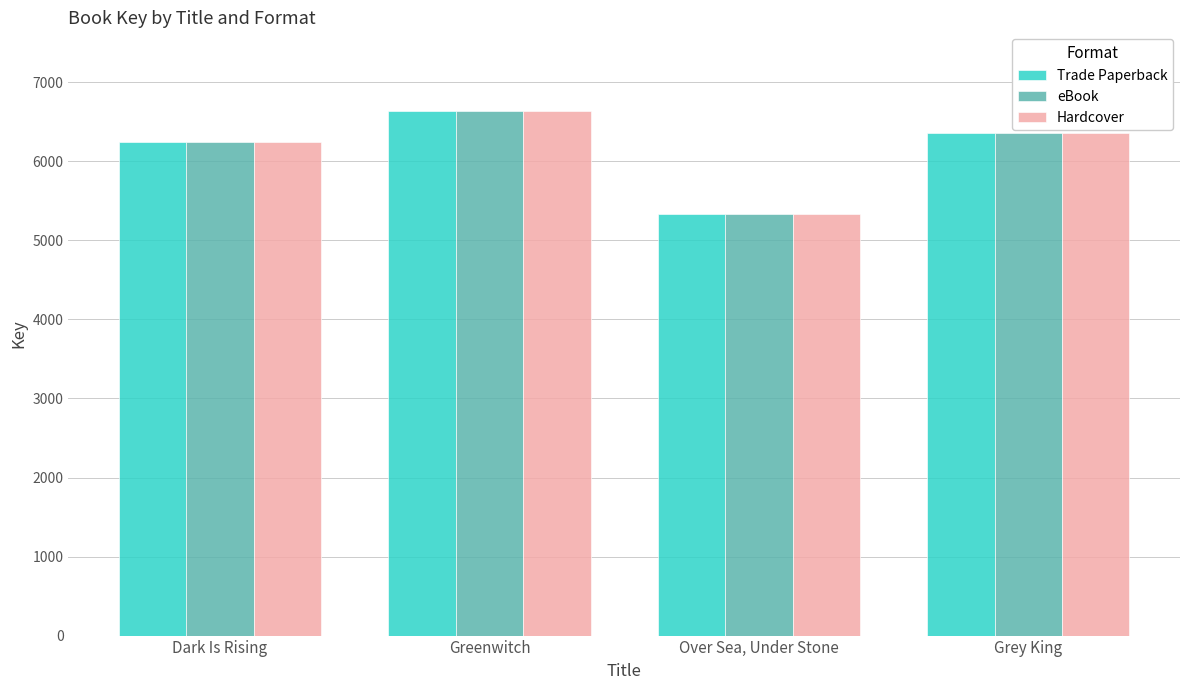

Reading left to right, list all the values displayed in this chart.

Trade Paperback: 6248	6637	5332	6354
eBook: 6248	6637	5332	6354
Hardcover: 6248	6637	5332	6354